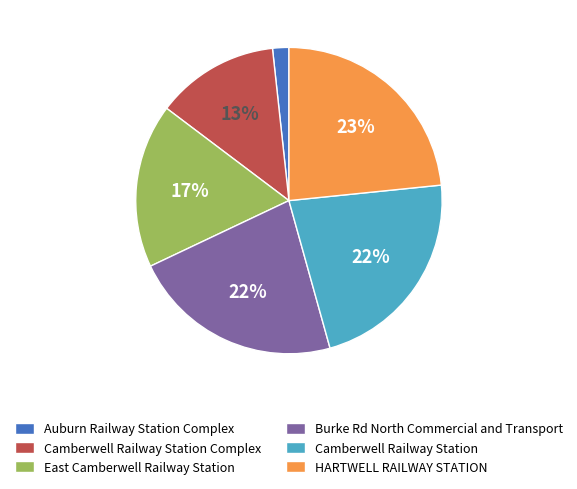

True or false: HARTWELL RAILWAY STATION accounts for 23% of the total.

True